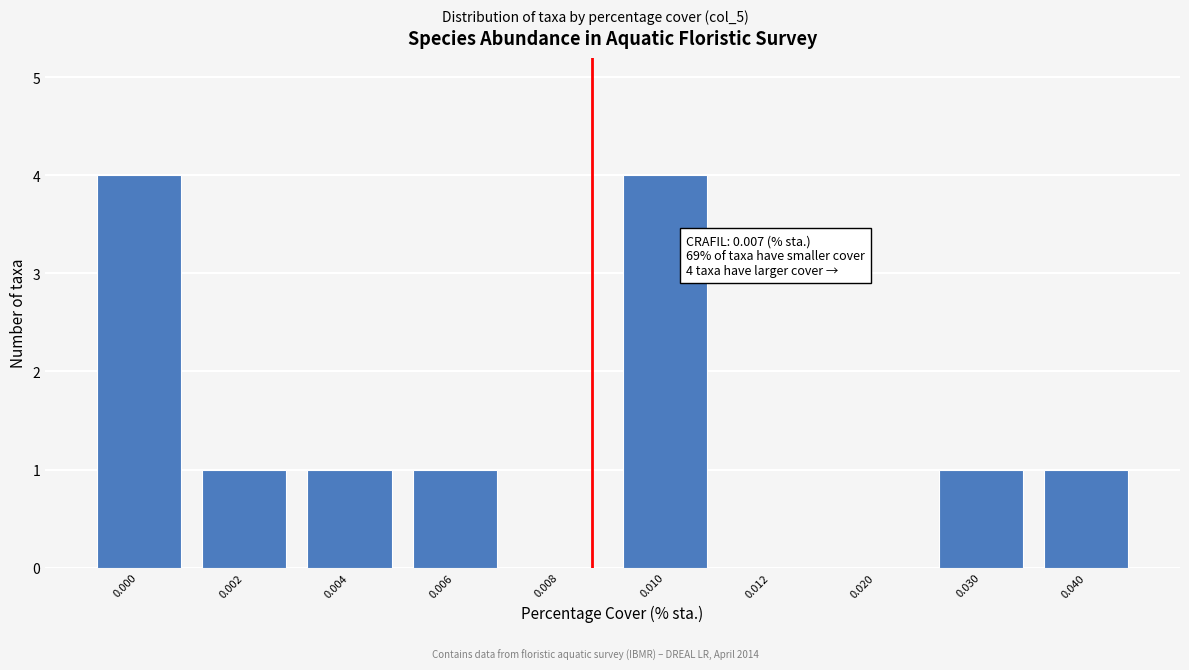

Reading right to left, transcribe all the data shown in this chart.

0.040=1	0.030=1	0.020=0	0.012=0	0.010=4	0.008=0	0.006=1	0.004=1	0.002=1	0.000=4